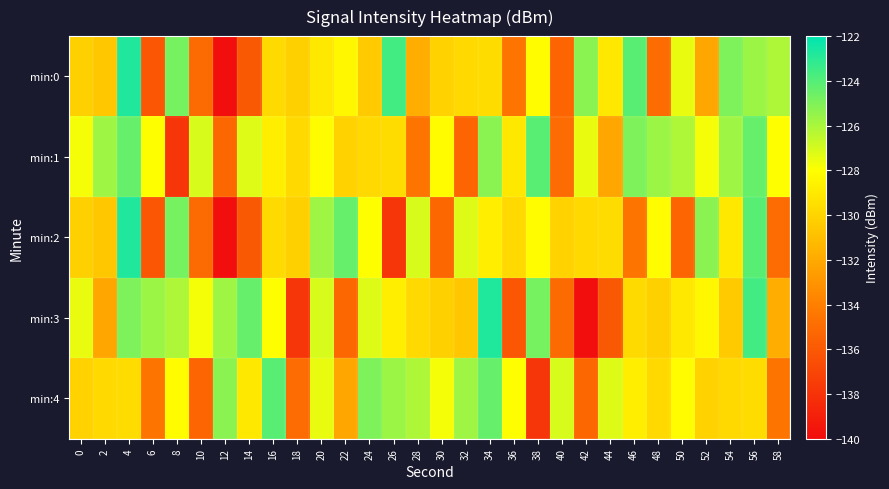

Which series has the largest total across all categories?

min:1